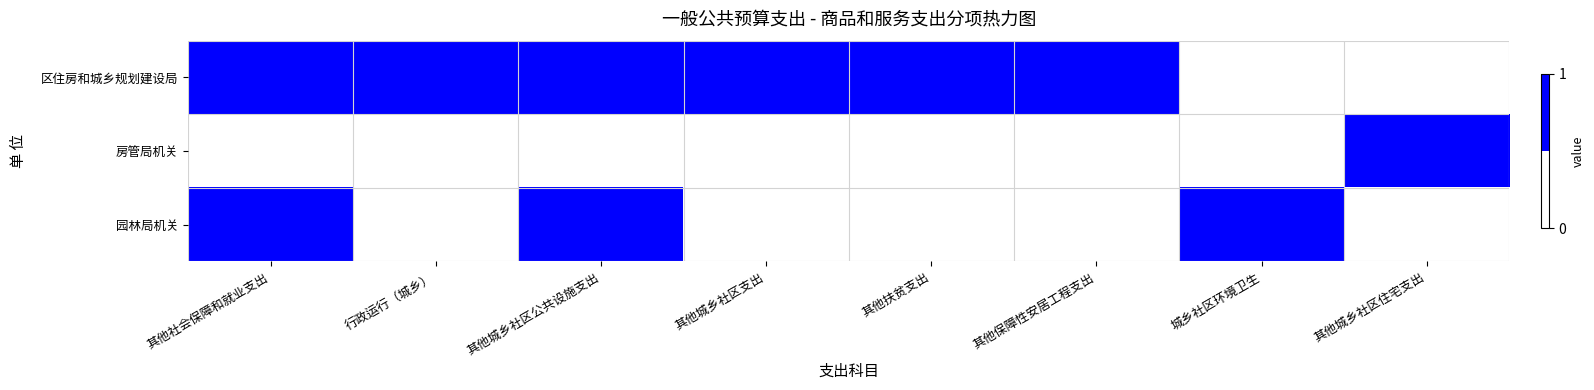

At which category is the sum across all series the highest?

其他社会保障和就业支出